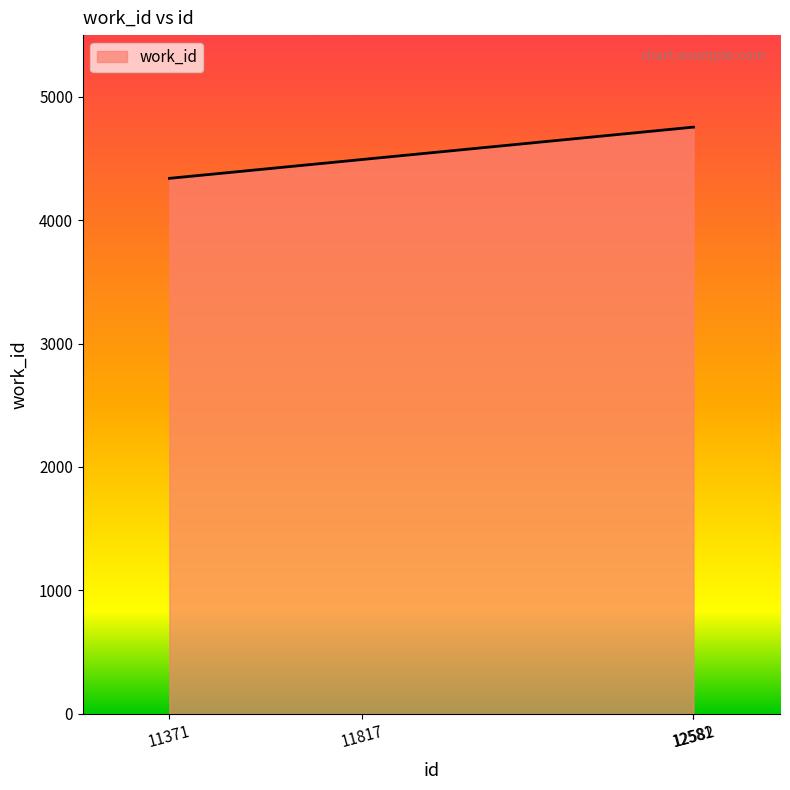

Reading left to right, what are all the values shown in this chart?

11371=4339	11817=4492	12581=4754	12582=4754